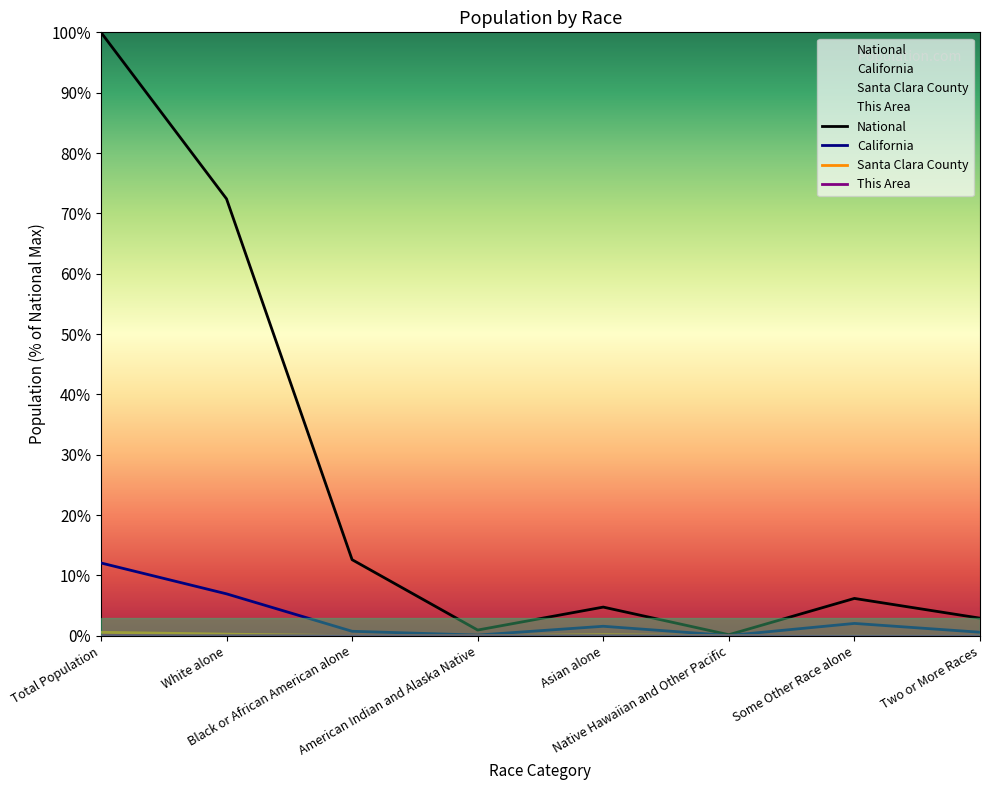

Is the value of This Area at Two or More Races greater than the value of National at Asian alone?

No